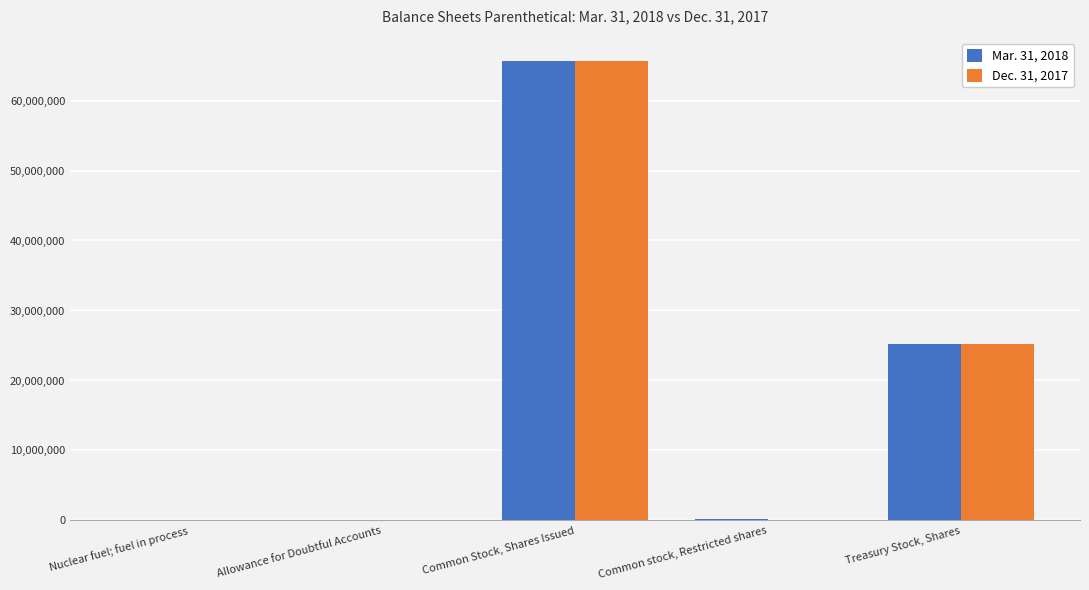

The value of Dec. 31, 2017 at Allowance for Doubtful Accounts is 2300. True or false?

True